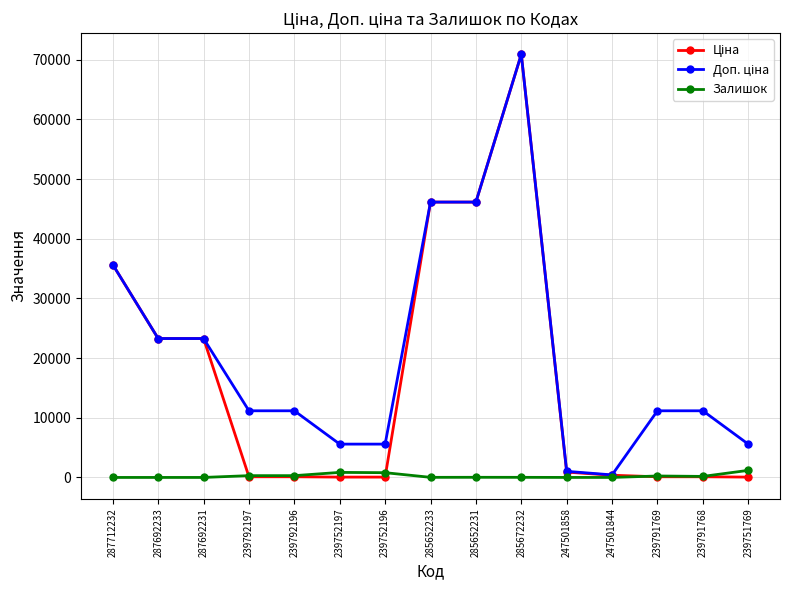

Is it true that Залишок equals 23.0 at 285652231?

True